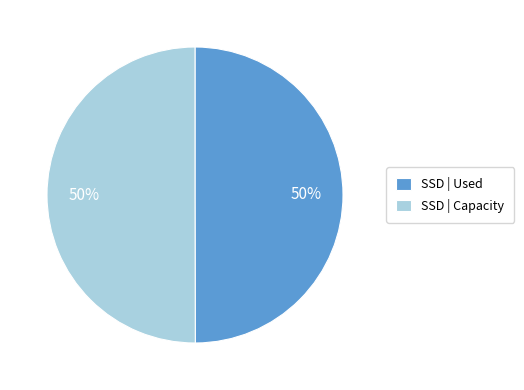

Is it true that SSD | Used is 50% of the pie?

True